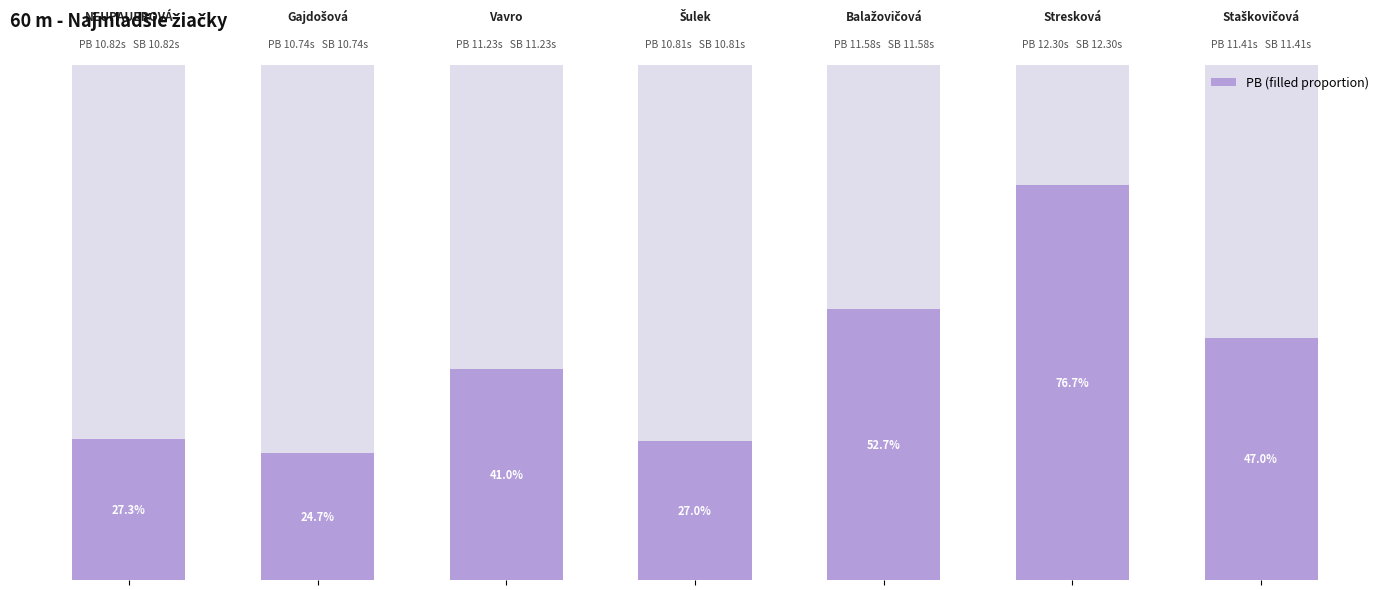

Between 5 and 0, which is larger?

5